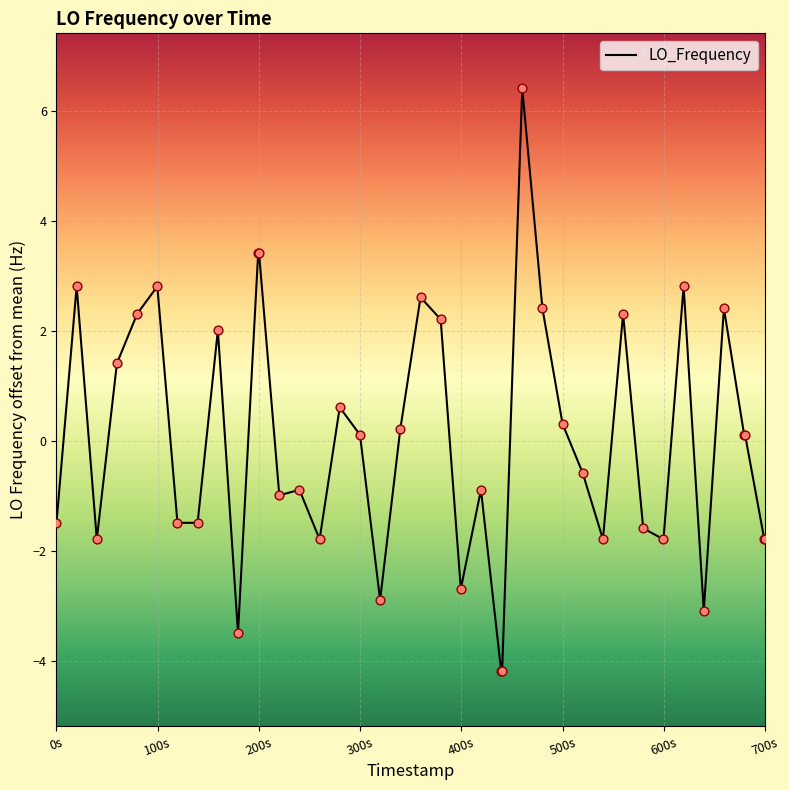

What is the smallest value displayed?

-4.2